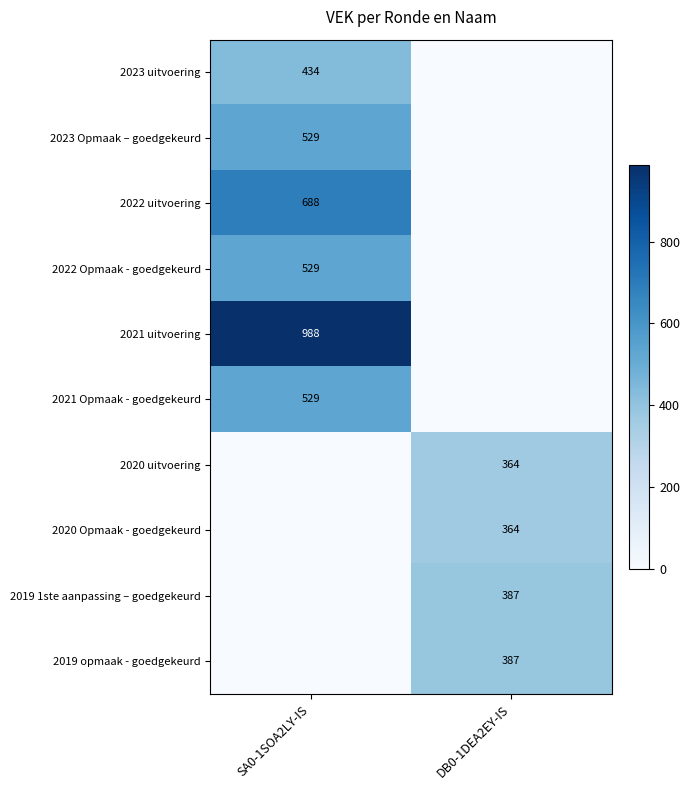

The value of 2020 Opmaak - goedgekeurd at DB0-1DEA2EY-IS is 651. True or false?

False